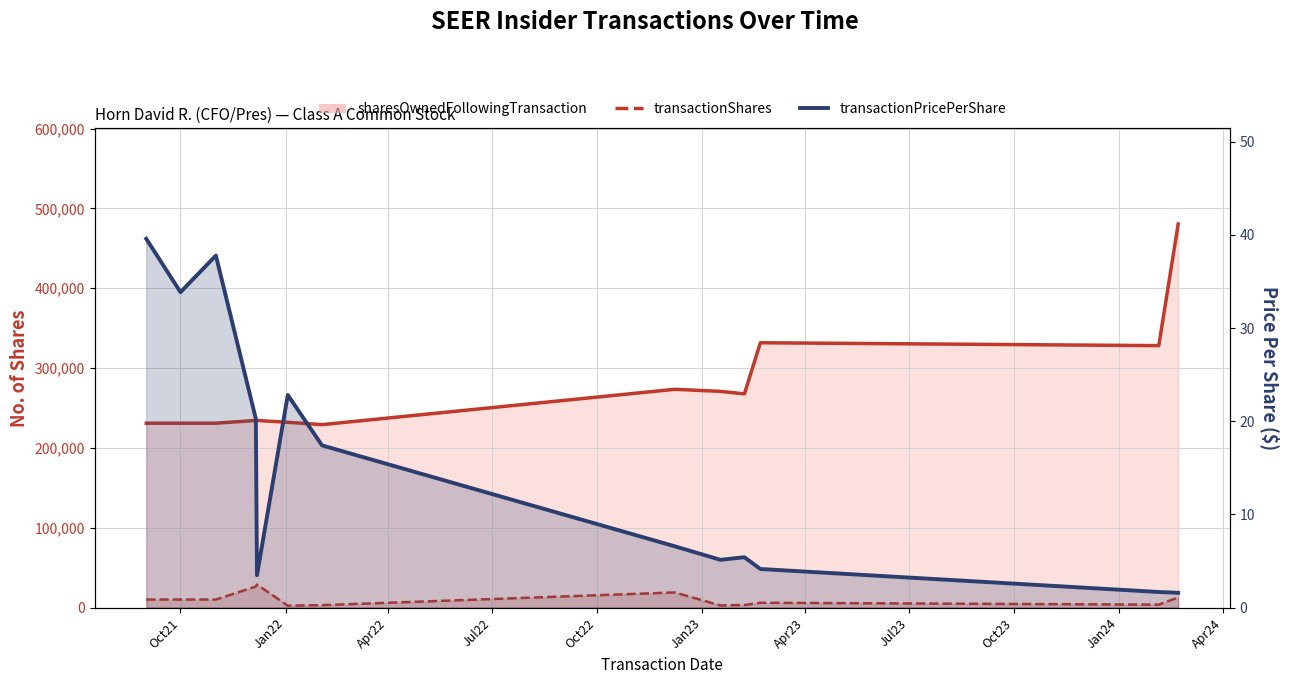

Rank the series by their maximum value, from lowest to highest.

transactionPricePerShare, transactionShares, sharesOwnedFollowingTransaction (line)